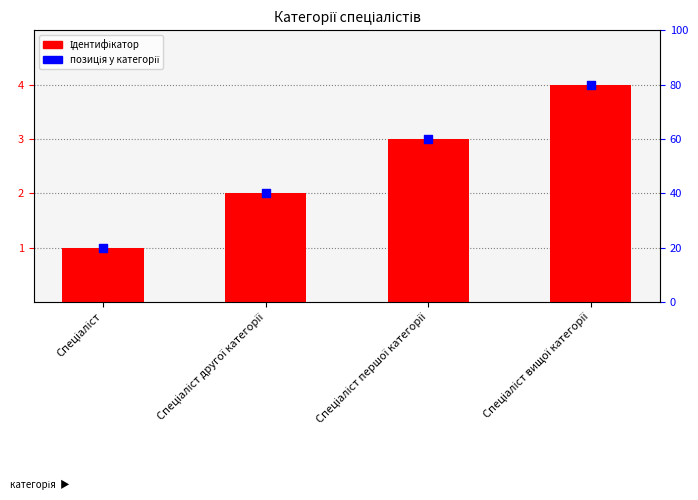

At how many categories does at least one series exceed 2?

2